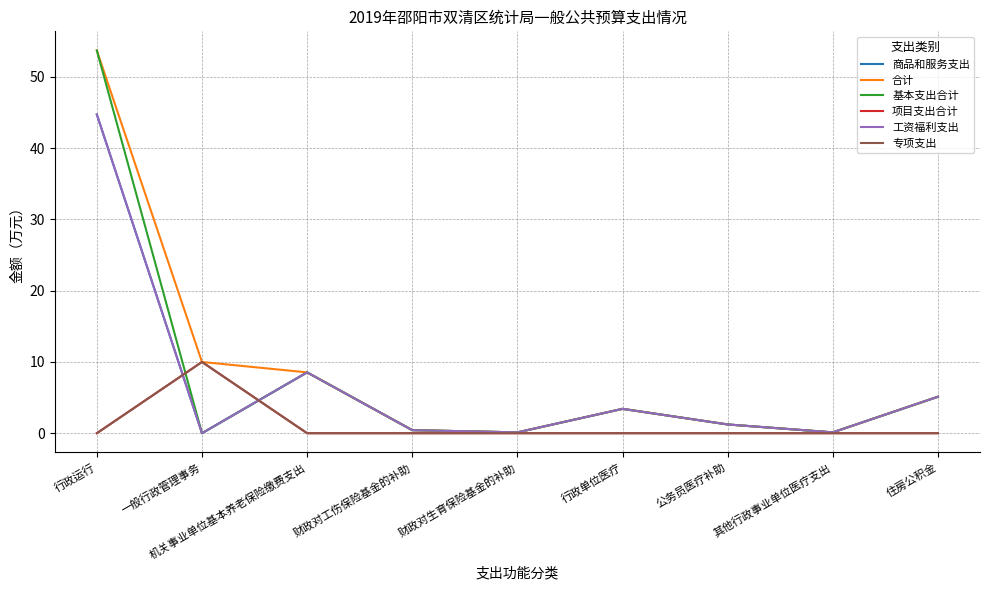

Is this an area chart (filled region under the line)?

No